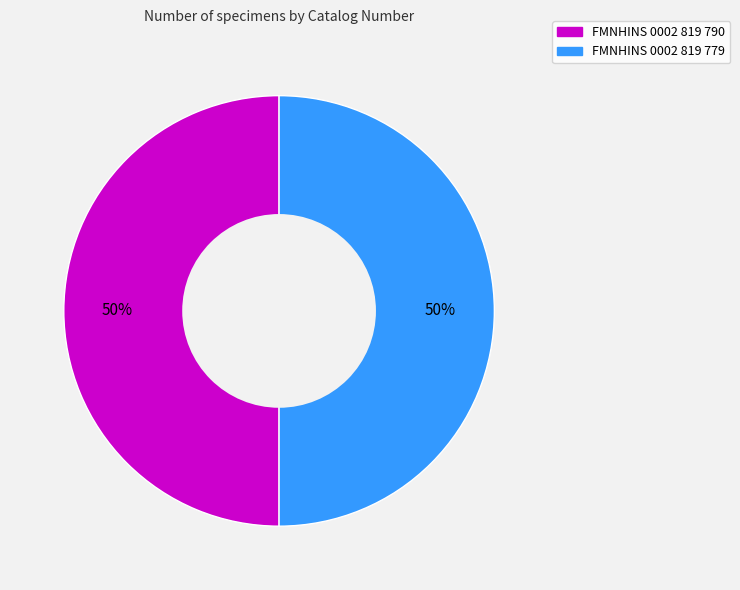

Count the number of slices in the pie.

2